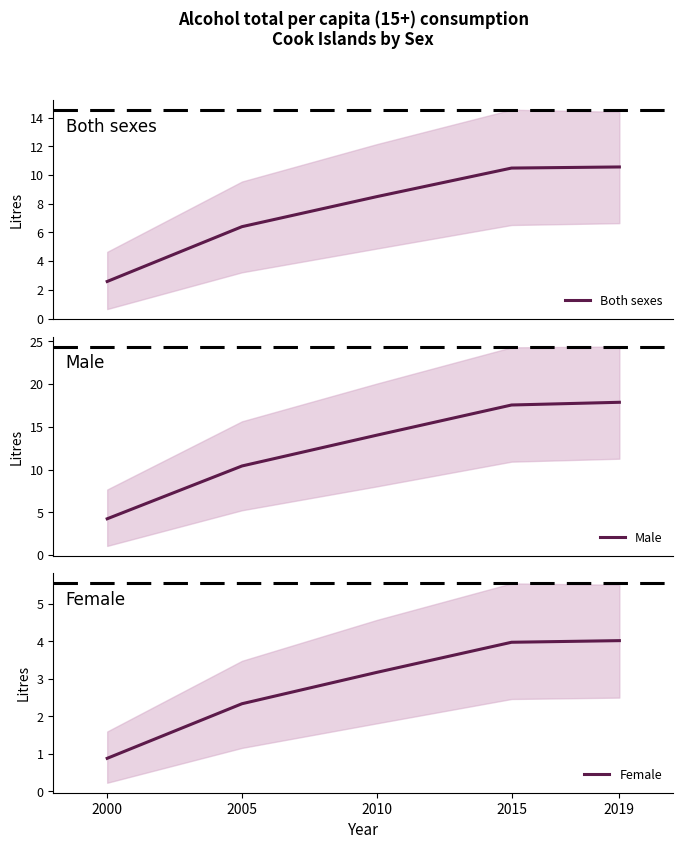

Rank the categories by Female value from highest to lowest.

2019, 2015, 2010, 2005, 2000